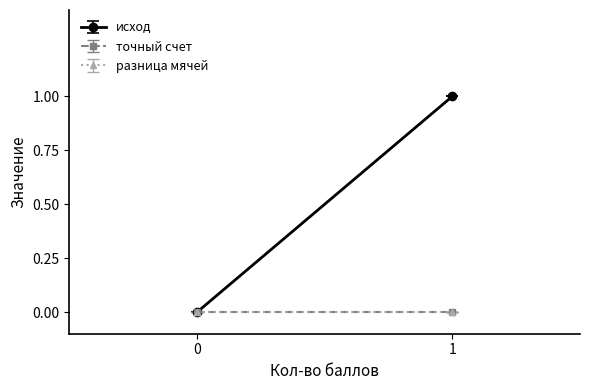

True or false: разница мячей and исход cross at least once.

False